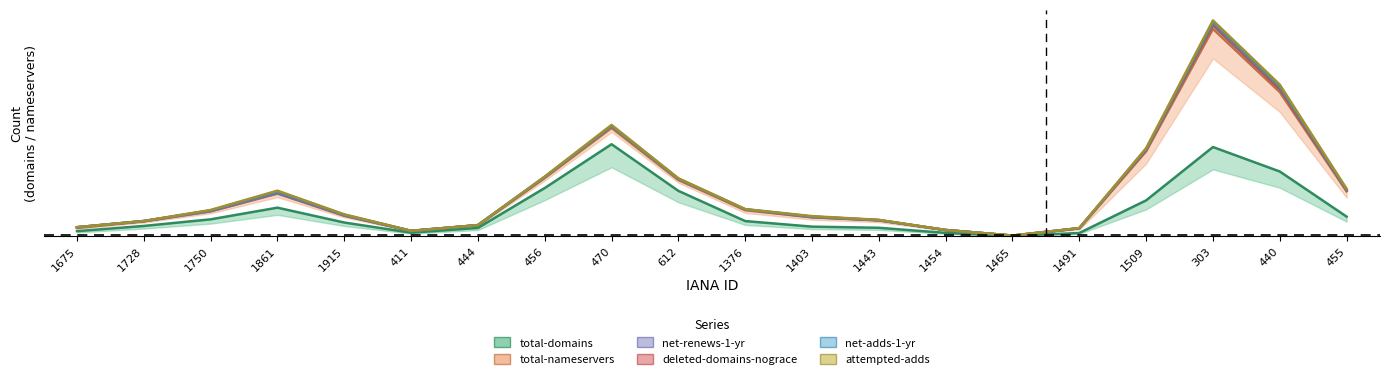

At which category does deleted-domains-nograce reach its first local peak?

1861